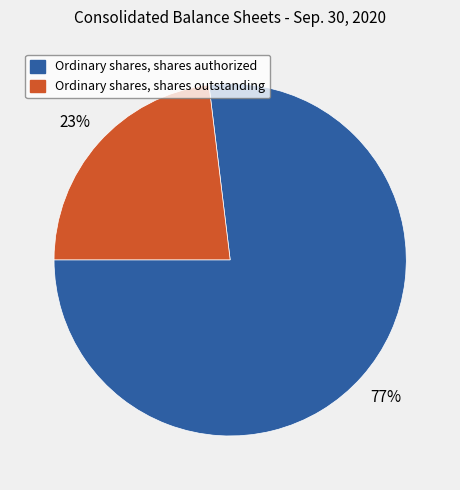

Which category has the smallest portion of the pie?

Ordinary shares, shares outstanding